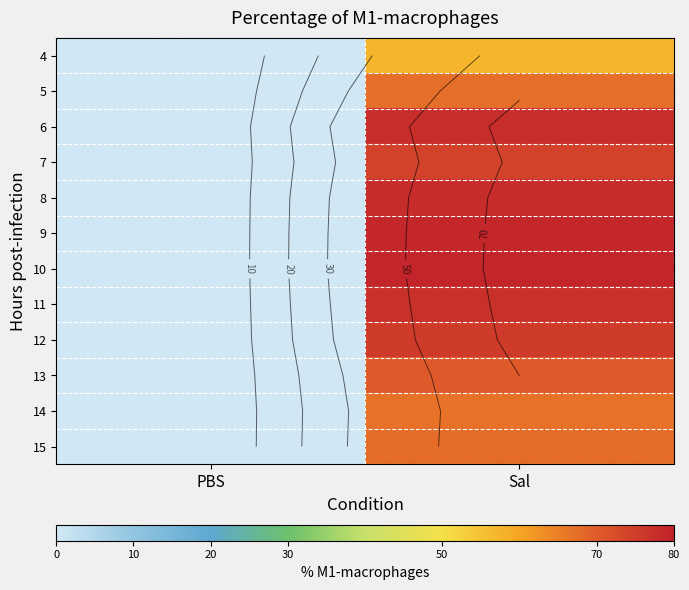

The 5 series shows 0.0 at PBS. True or false?

True